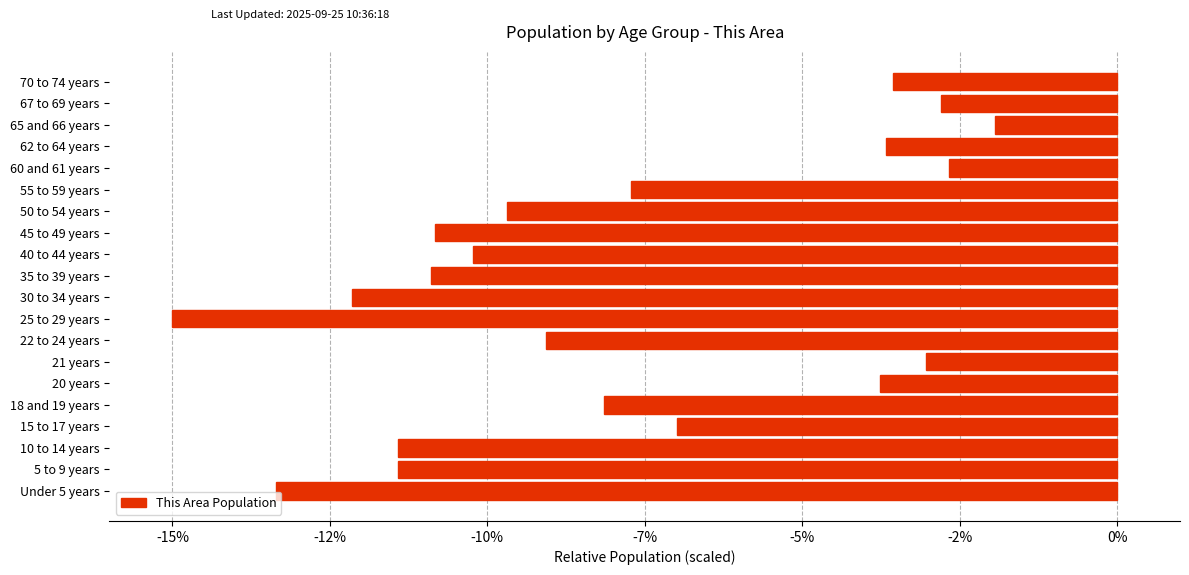

What is the difference between the maximum and minimum values?

13.1